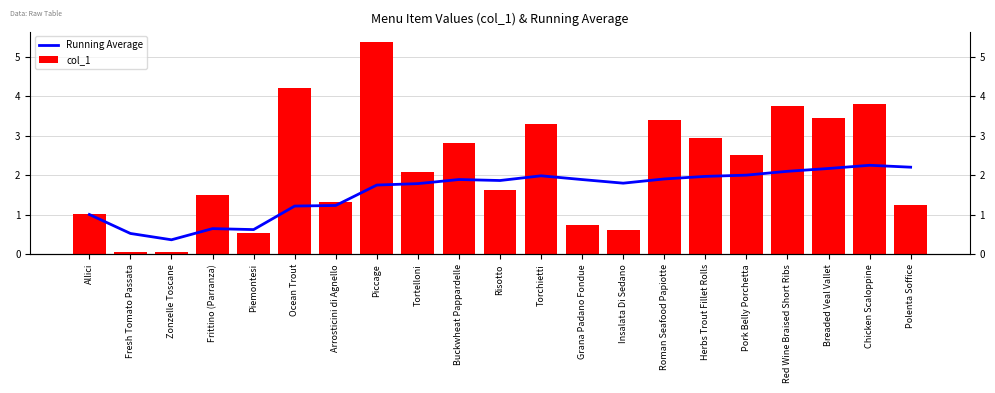

At which category is the sum across all series the highest?

Piccage